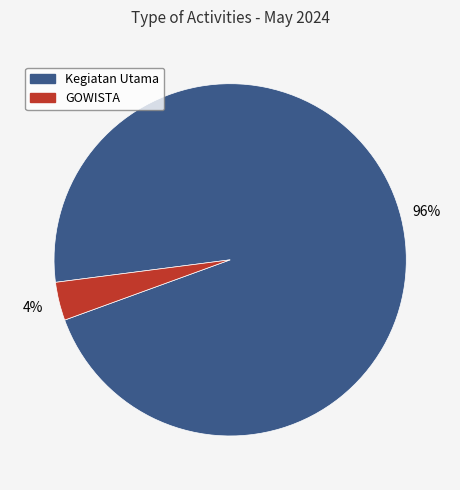

To the nearest percent, what is the average slice percentage?

50%